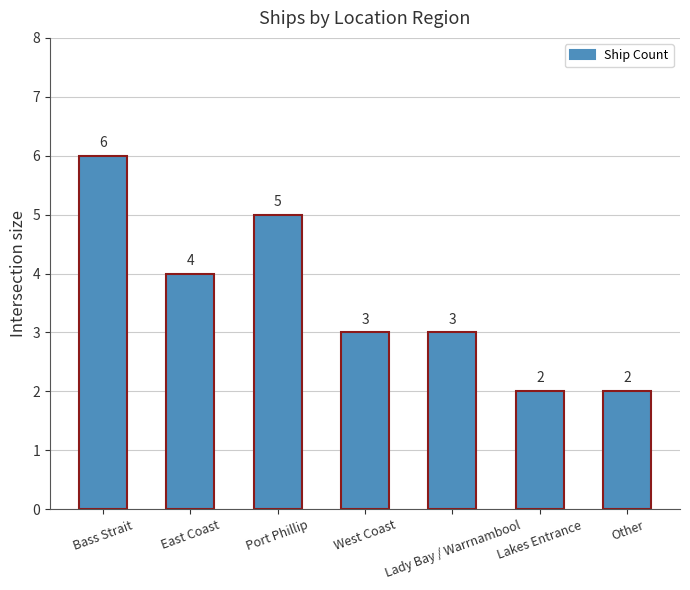

Approximately how many times larger is the value at East Coast compared to Port Phillip?

0.8